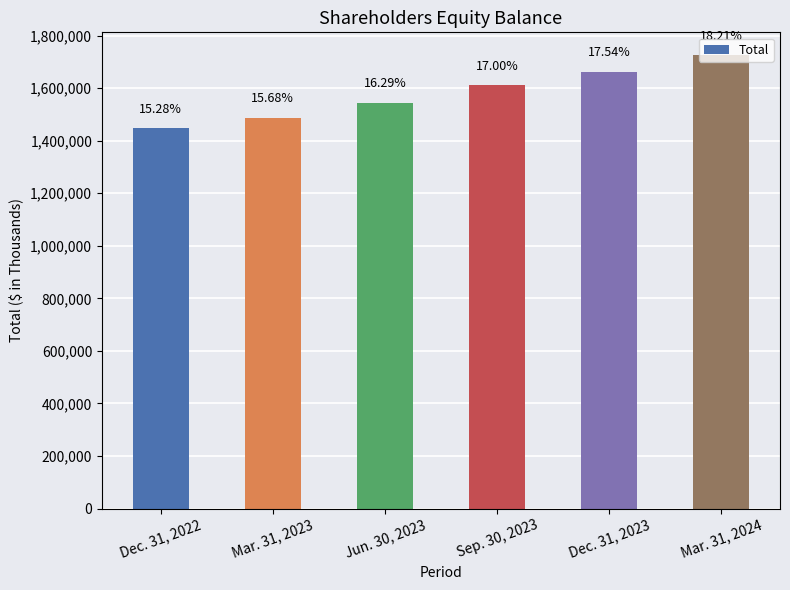

What is the change in value from Dec. 31, 2022 to Mar. 31, 2024?

+277772